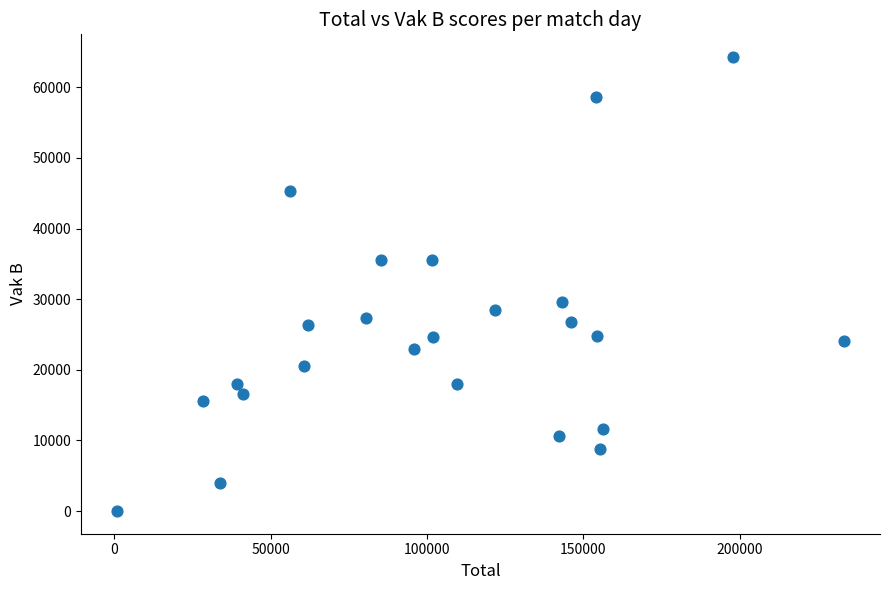

What is the range of Y values (max minus min)?

64284